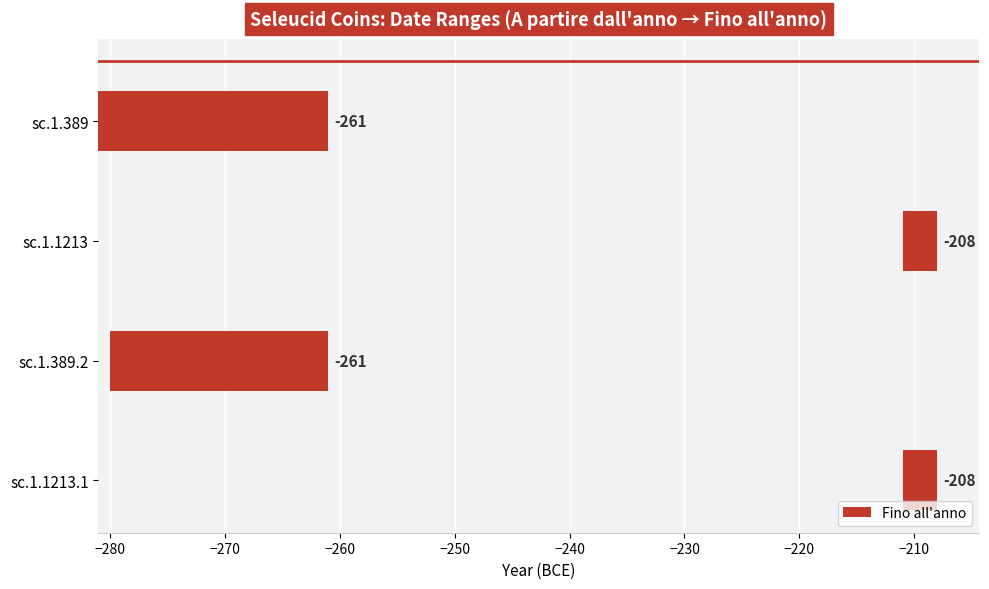

The value at sc.1.389 is 28. True or false?

False